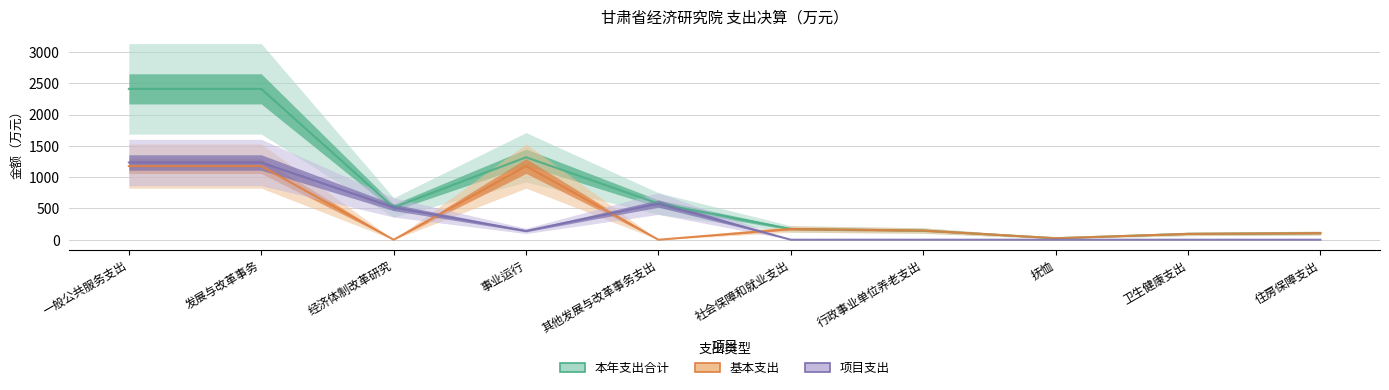

List the labels in order of 项目支出 value, largest first.

一般公共服务支出, 发展与改革事务, 其他发展与改革事务支出, 经济体制改革研究, 事业运行, 社会保障和就业支出, 行政事业单位养老支出, 抚恤, 卫生健康支出, 住房保障支出